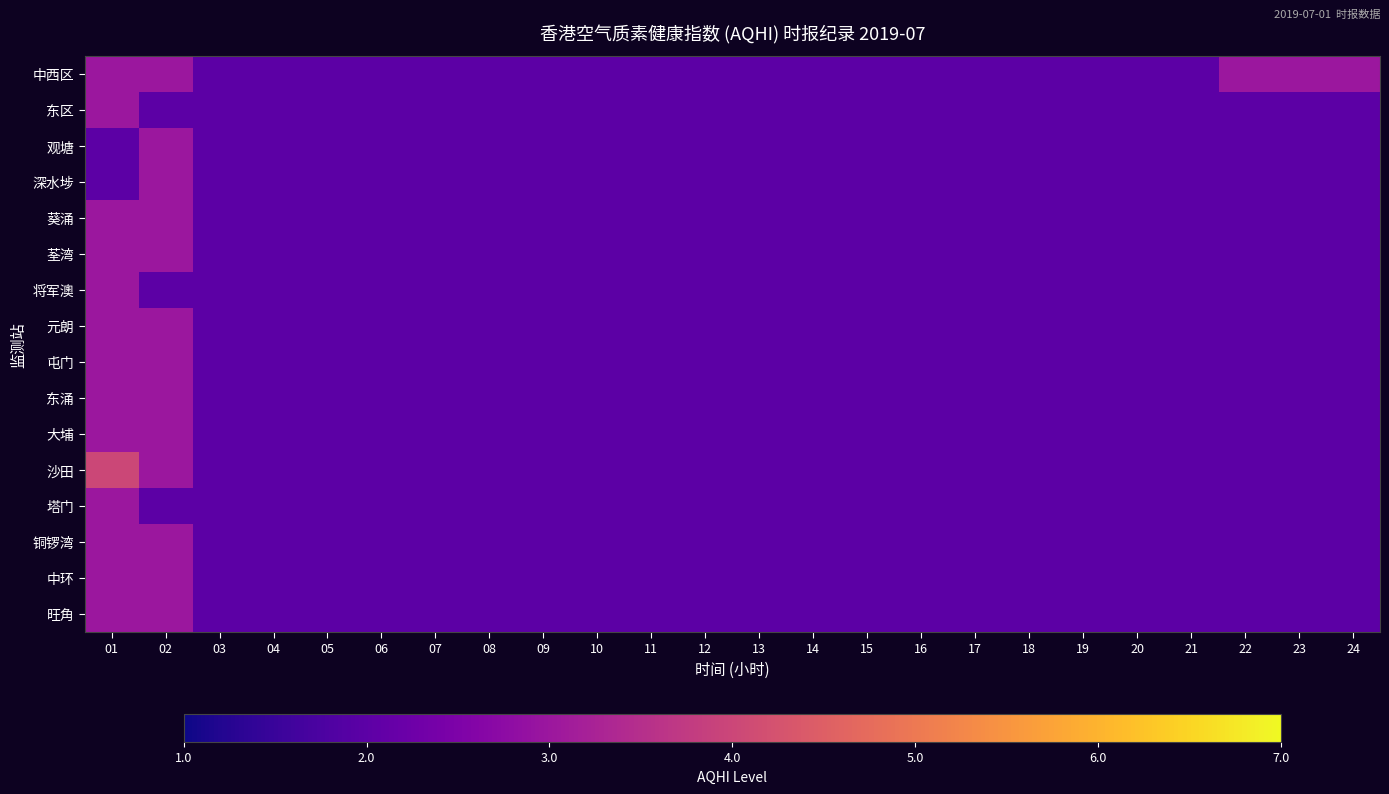

Which series has the widest spread of values?

沙田